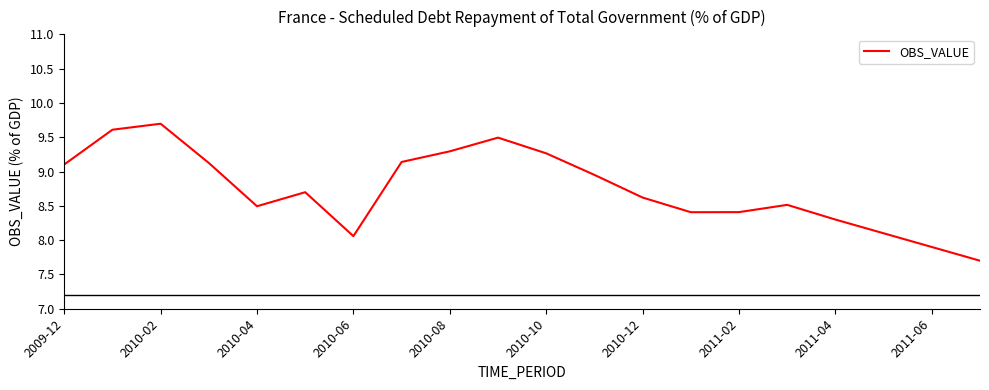

What is the minimum value shown in the chart?

7.7